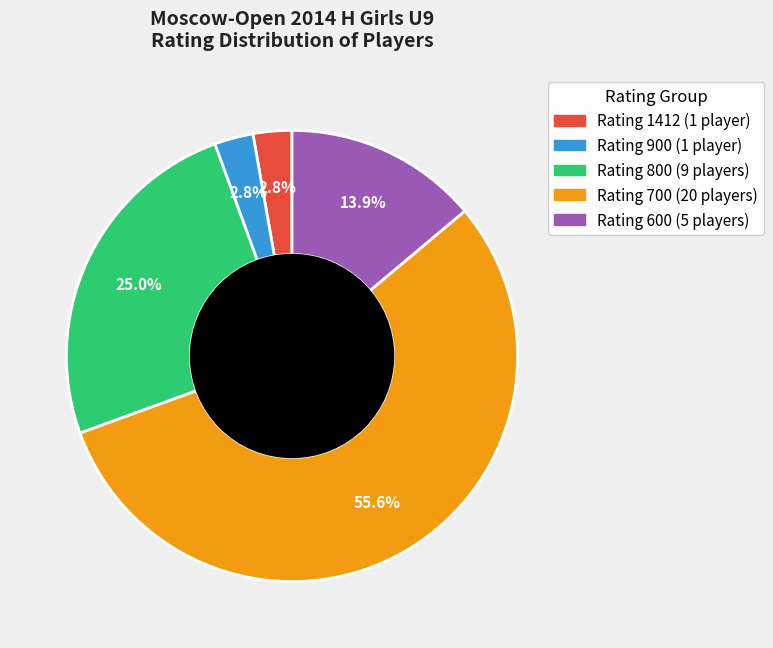

Is there a majority slice in this chart?

Yes